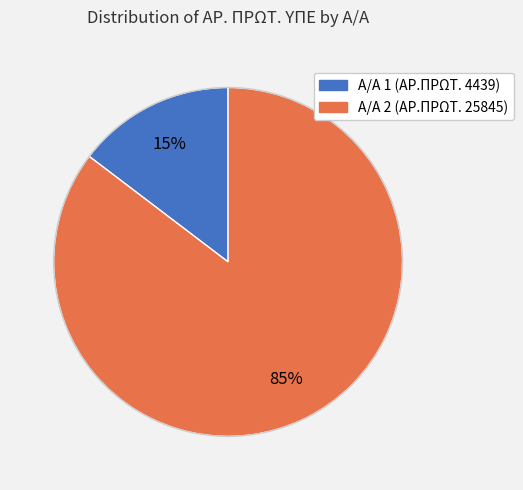

Is there any slice that represents more than half of the pie?

Yes